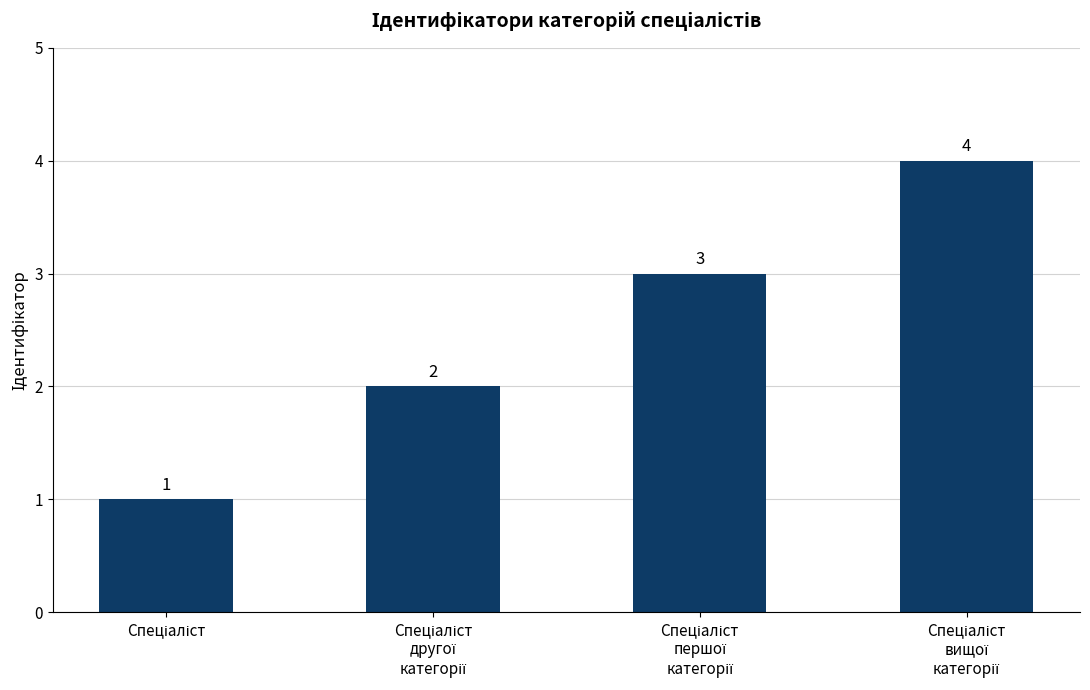

Reading right to left, what are all the values shown in this chart?

4	3	2	1